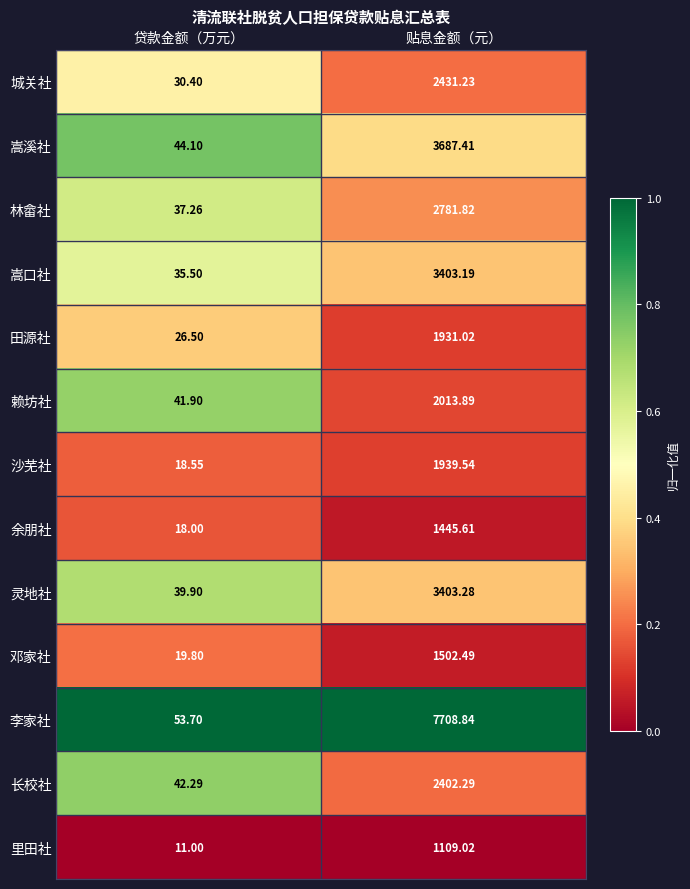

Where does the 沙芜社 series first go above 1939?

贴息金额（元）